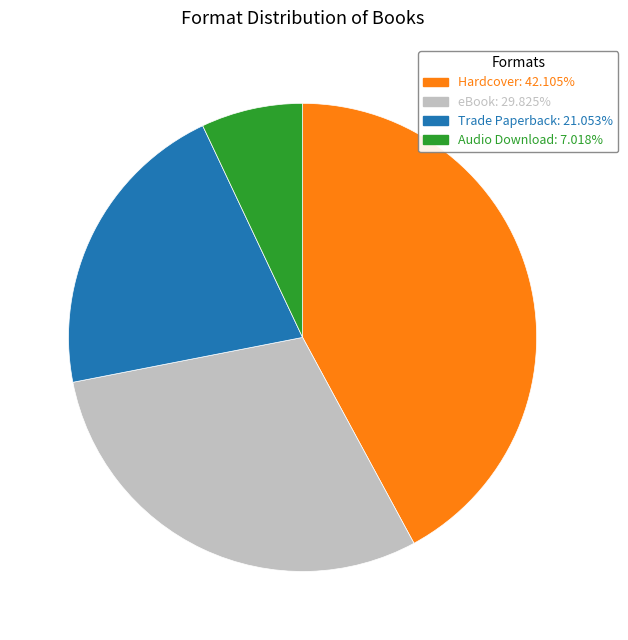

Does Audio Download represent more than half of the total?

No